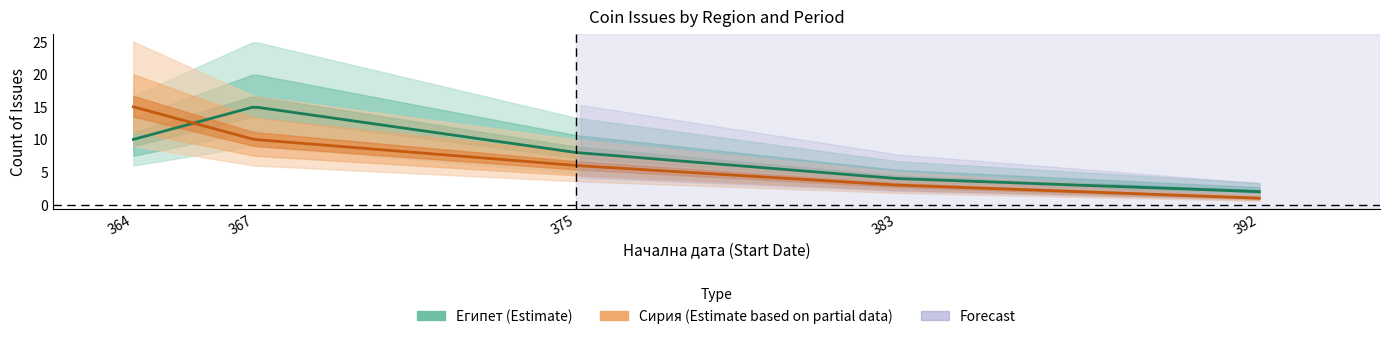

Is it true that Начална дата equals 194 at 33?

False